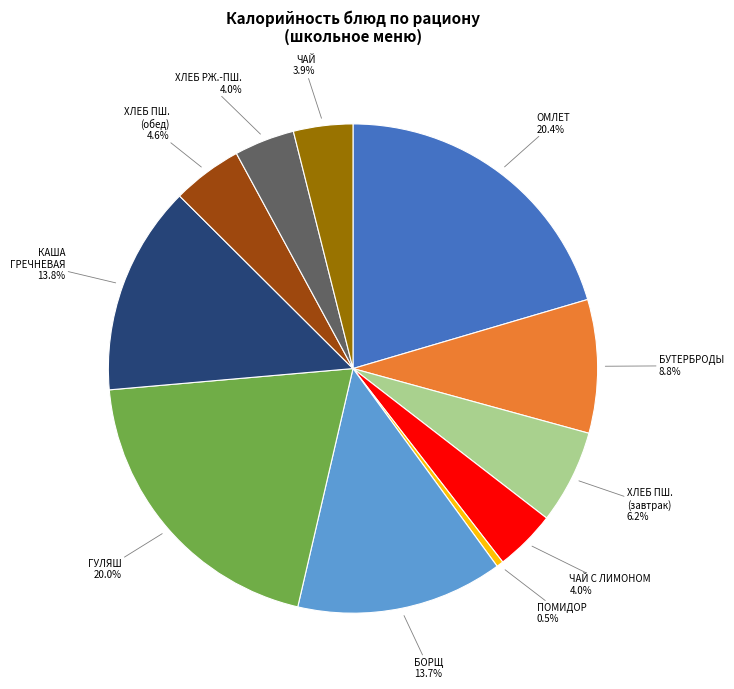

Is there a majority slice in this chart?

No